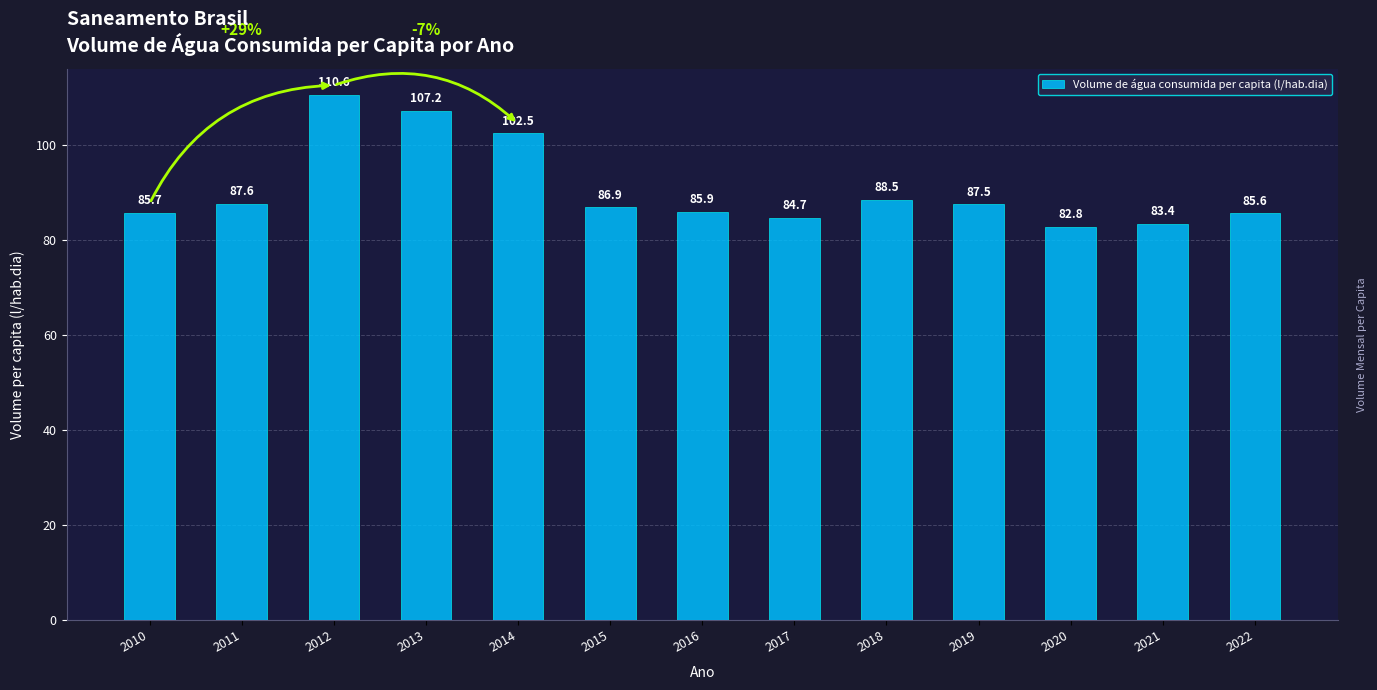

Rank the categories by value from lowest to highest.

2020, 2021, 2017, 2022, 2010, 2016, 2015, 2019, 2011, 2018, 2014, 2013, 2012